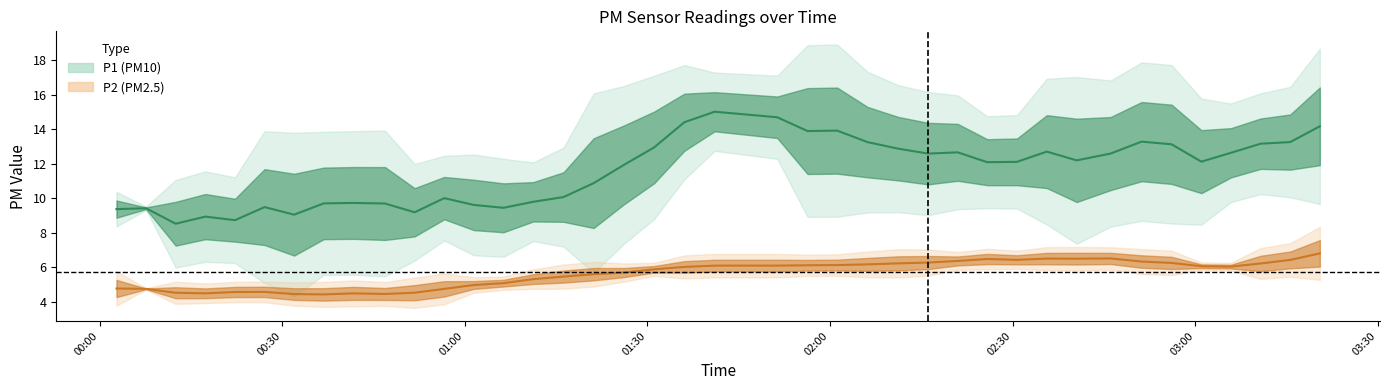

How many series are shown in this chart?

2